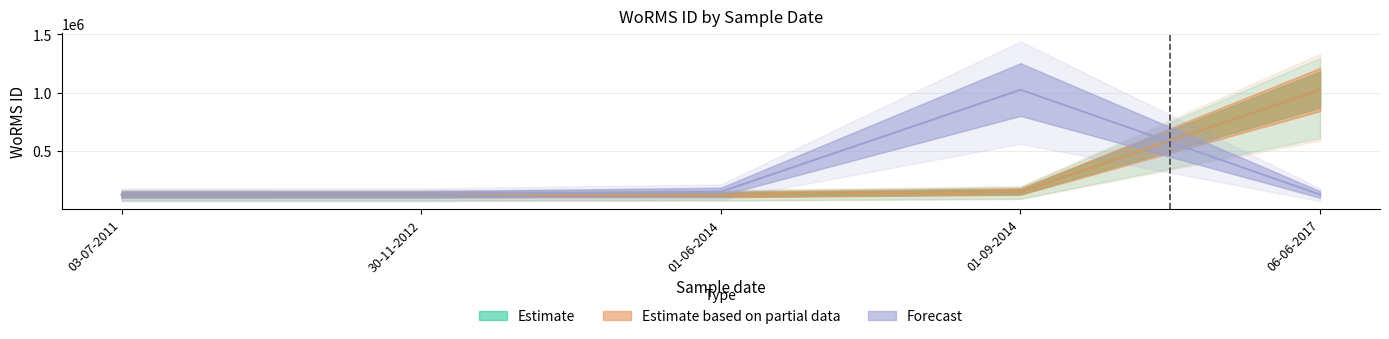

Where do Estimate and Forecast first cross each other?

01-09-2014 and 06-06-2017